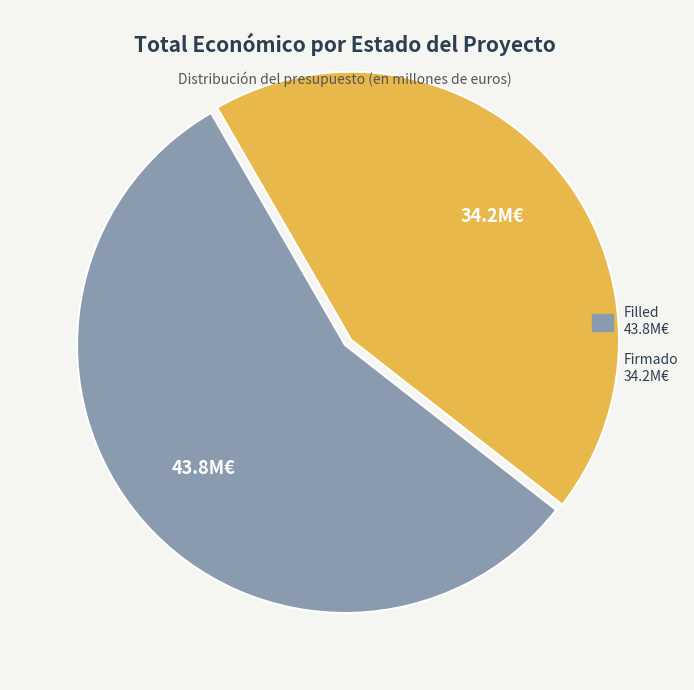

Is there a majority slice in this chart?

Yes